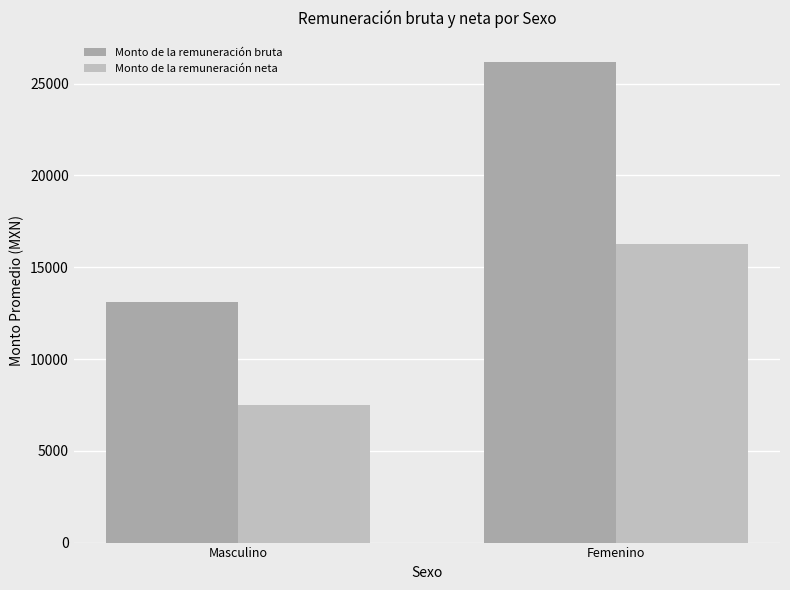

How many bars are there in each group?

2